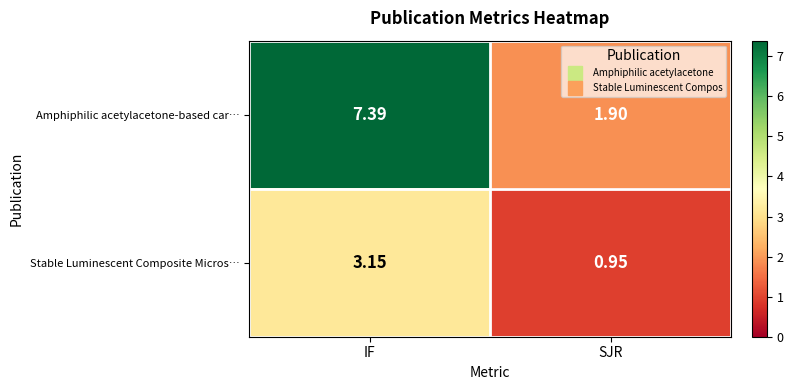

Rank the series at SJR from lowest to highest value.

Stable Luminescent Composite Micros…, Amphiphilic acetylacetone-based car…